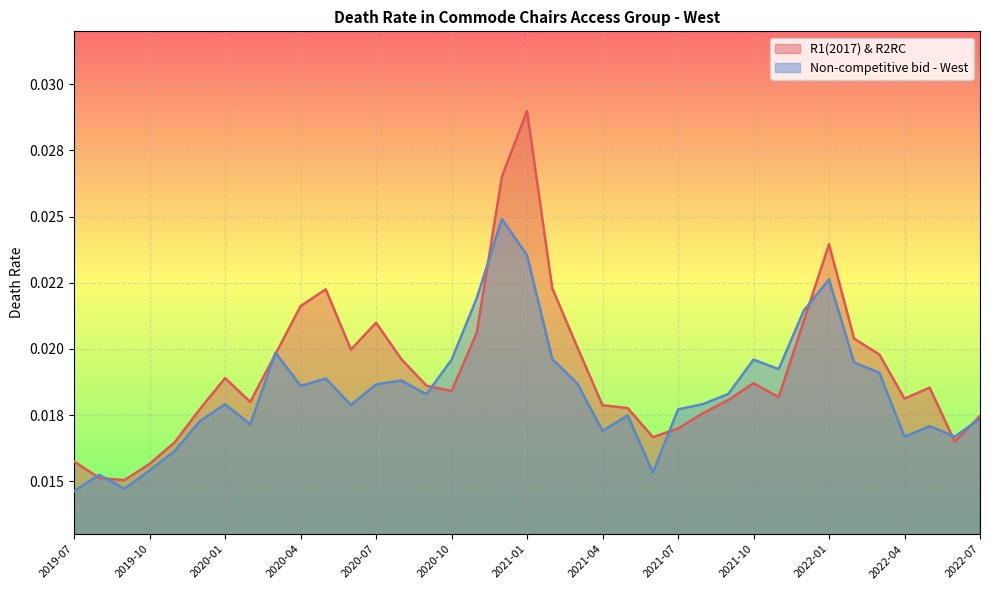

The Non-competitive bid - West series shows 0.0 at 2019-08. True or false?

True